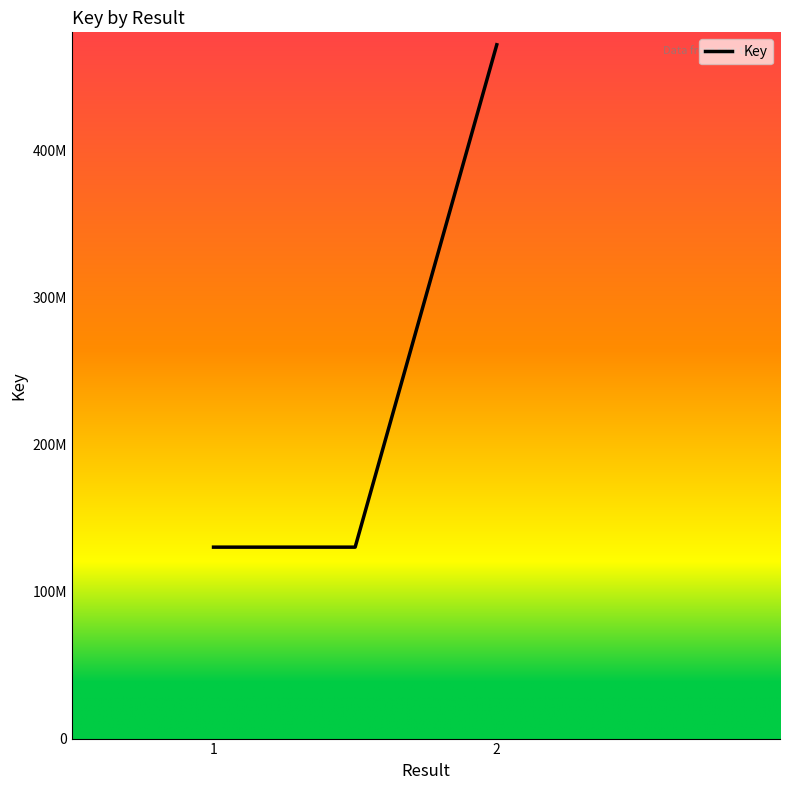

Is this an area chart (filled region under the line)?

No